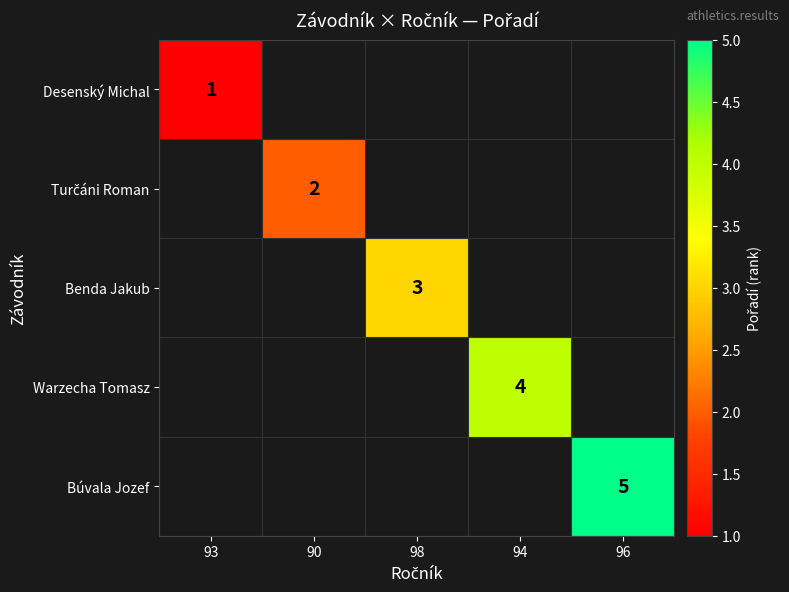

Is it true that Desenský Michal equals 0.7 at 93?

False